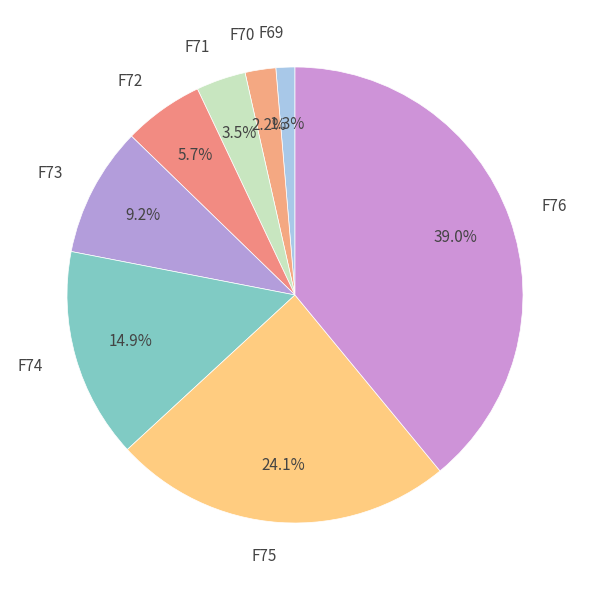

Combined, do F74 and F76 account for over 50%?

Yes